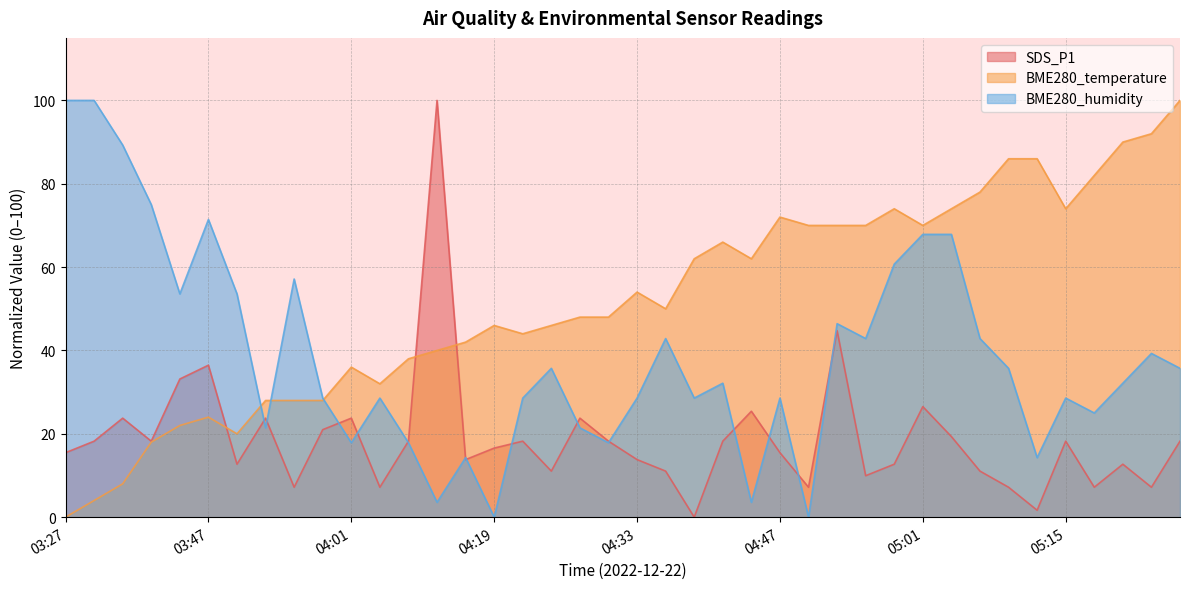

What position from the right is 04:01?

30